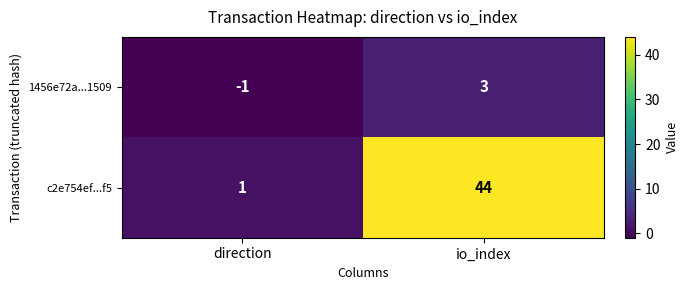

Which series has the largest total across all categories?

c2e754ef...f5